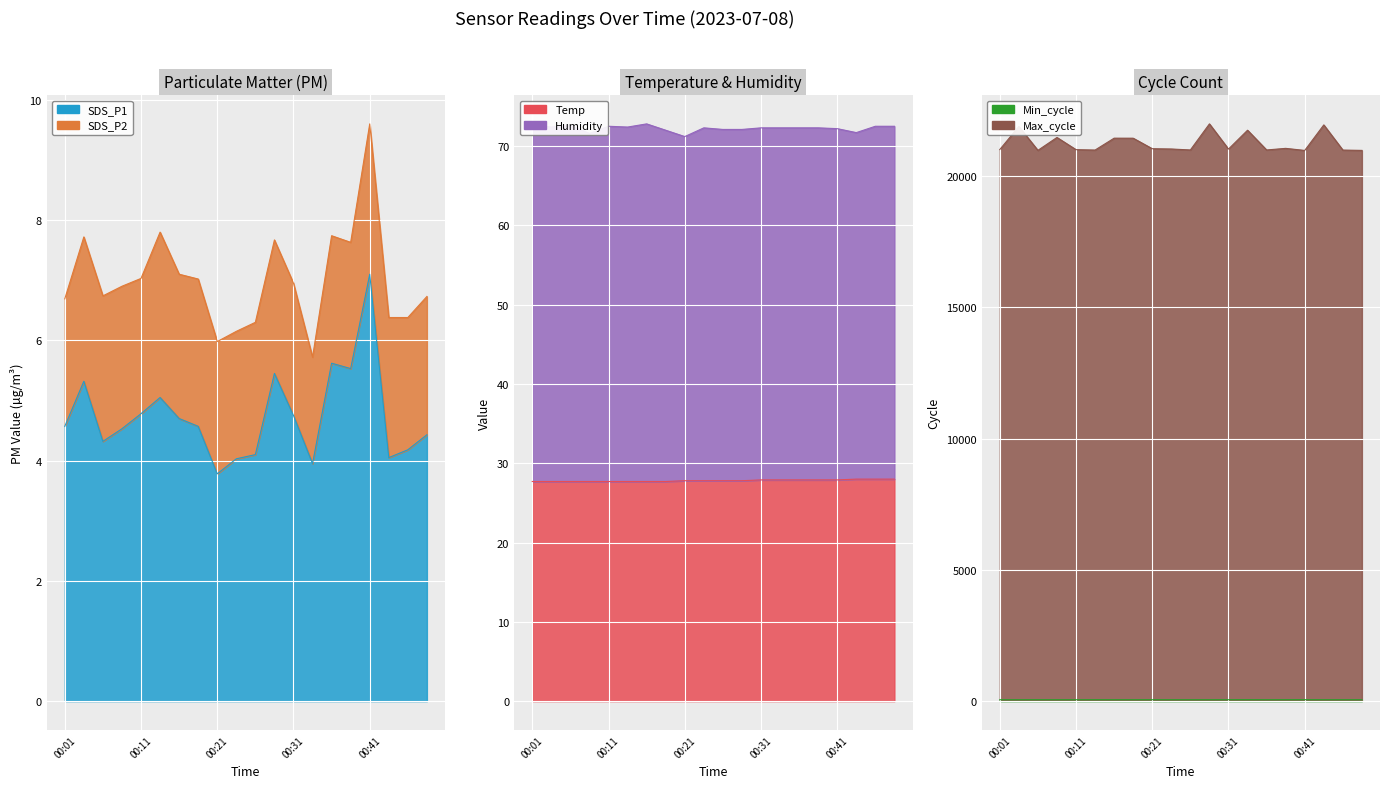

The Max_cycle series shows 21023.0 at 00:24. True or false?

True